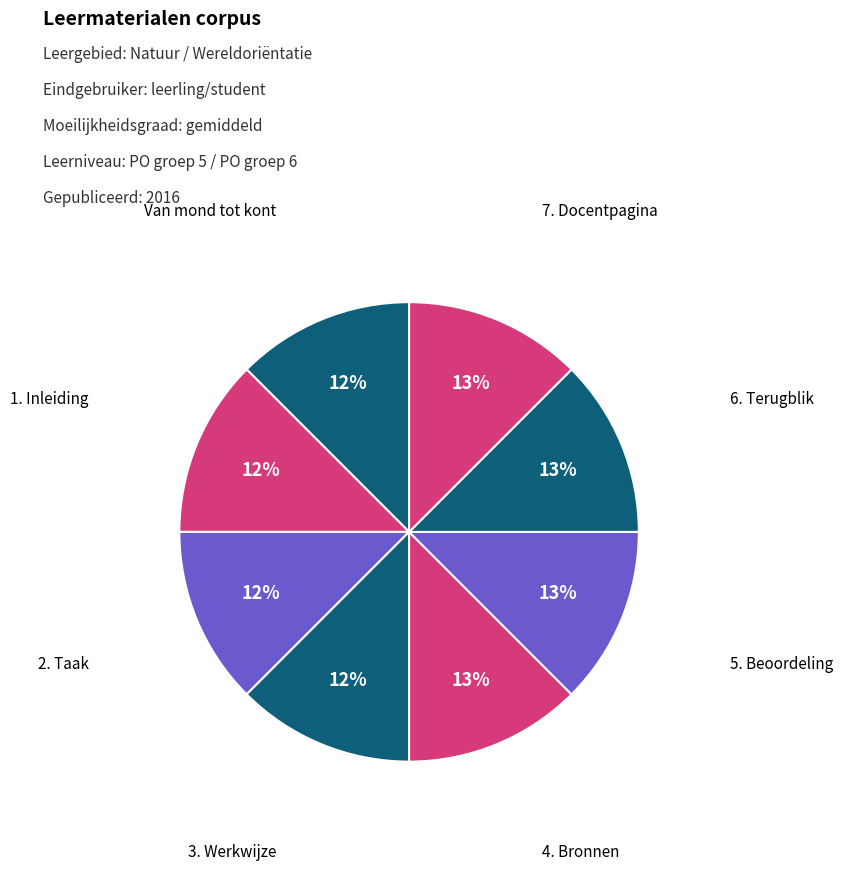

Rank the categories by value from lowest to highest.

Van mond tot kont, 1. Inleiding, 2. Taak, 3. Werkwijze, 4. Bronnen, 5. Beoordeling, 6. Terugblik, 7. Docentpagina